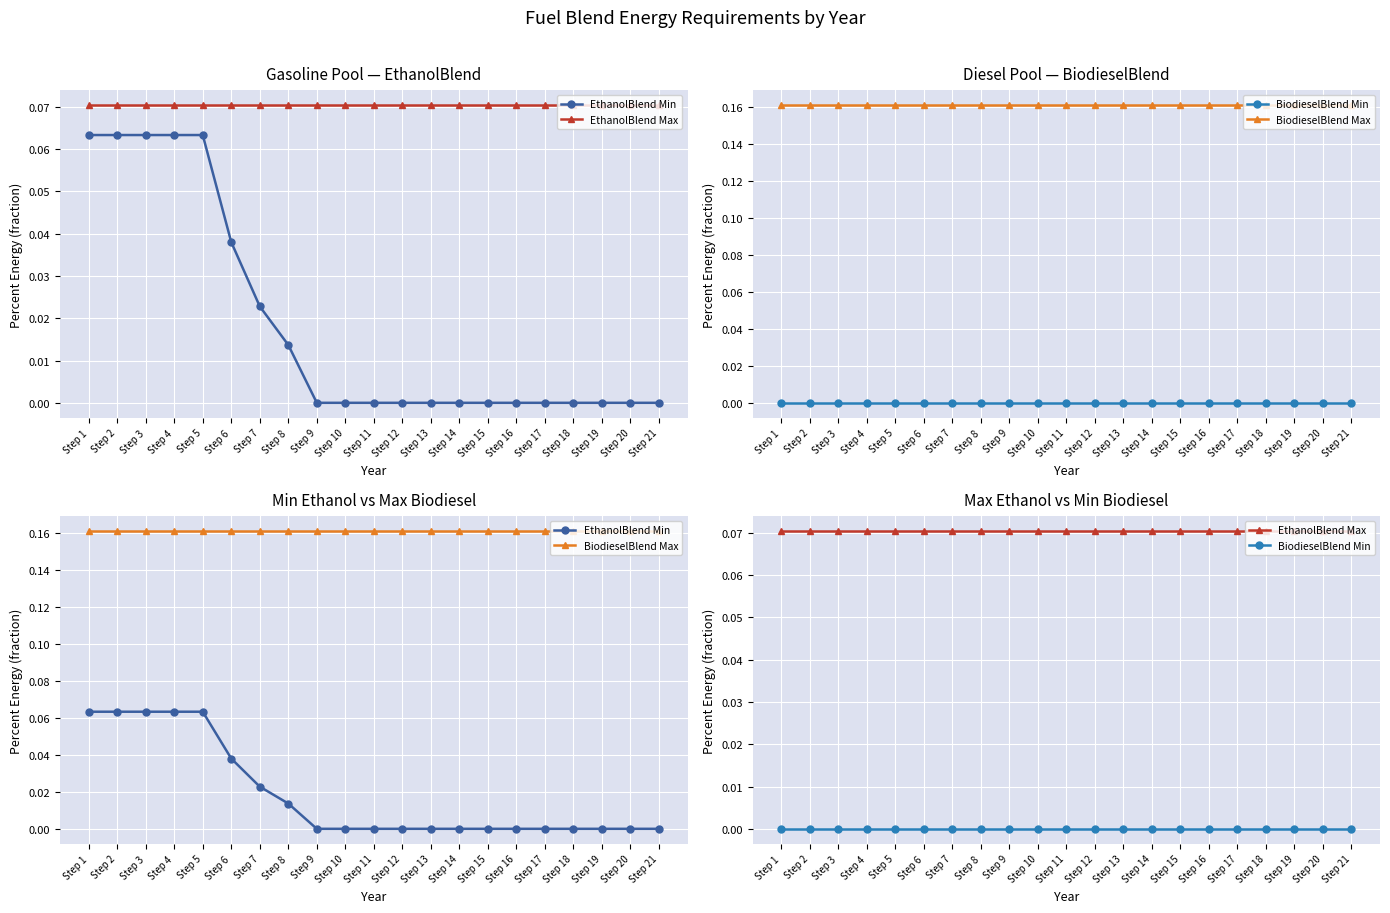

True or false: BiodieselBlend Max and BiodieselBlend Min cross at least once.

False